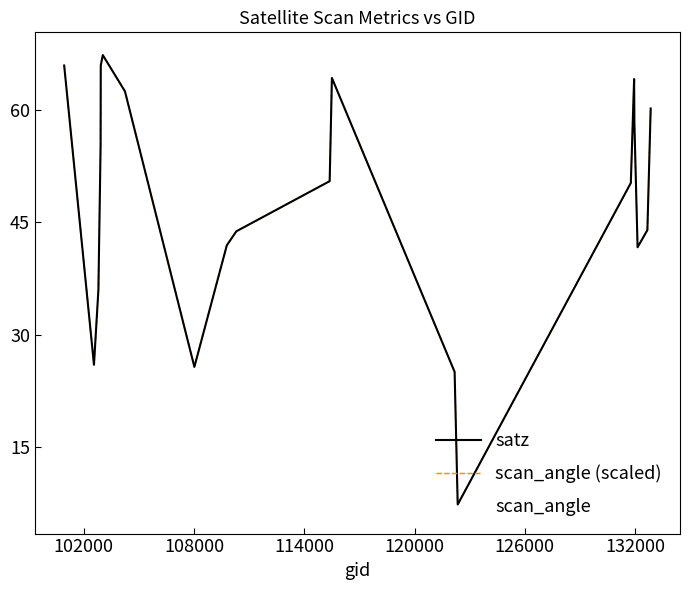

True or false: scan_angle (scaled) and satz intersect in this chart.

False